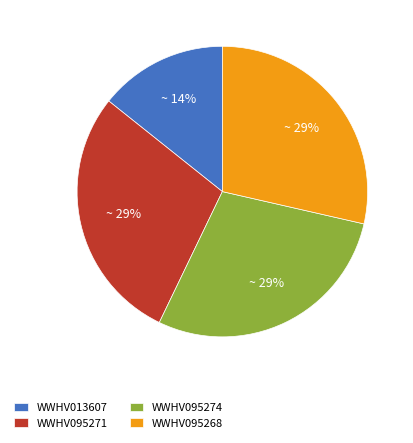

Does any single category account for the majority?

No